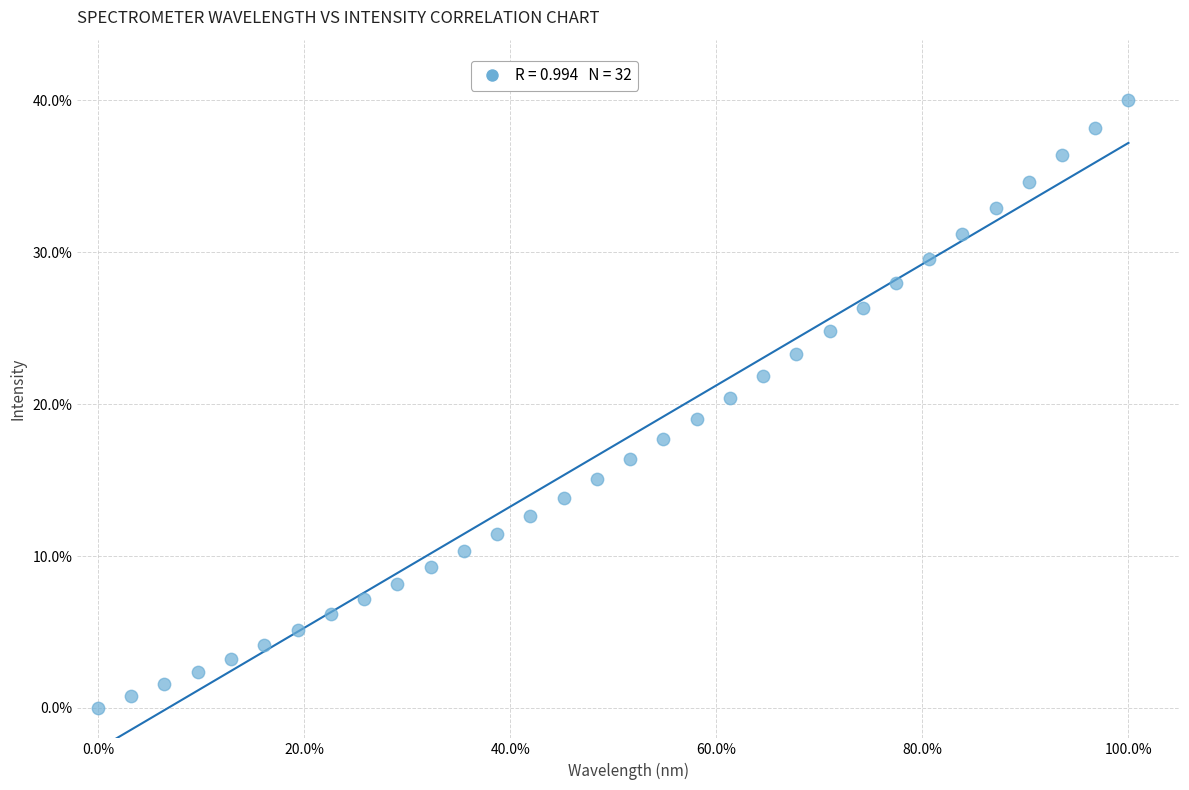

What is the range of Y values (max minus min)?

40.0